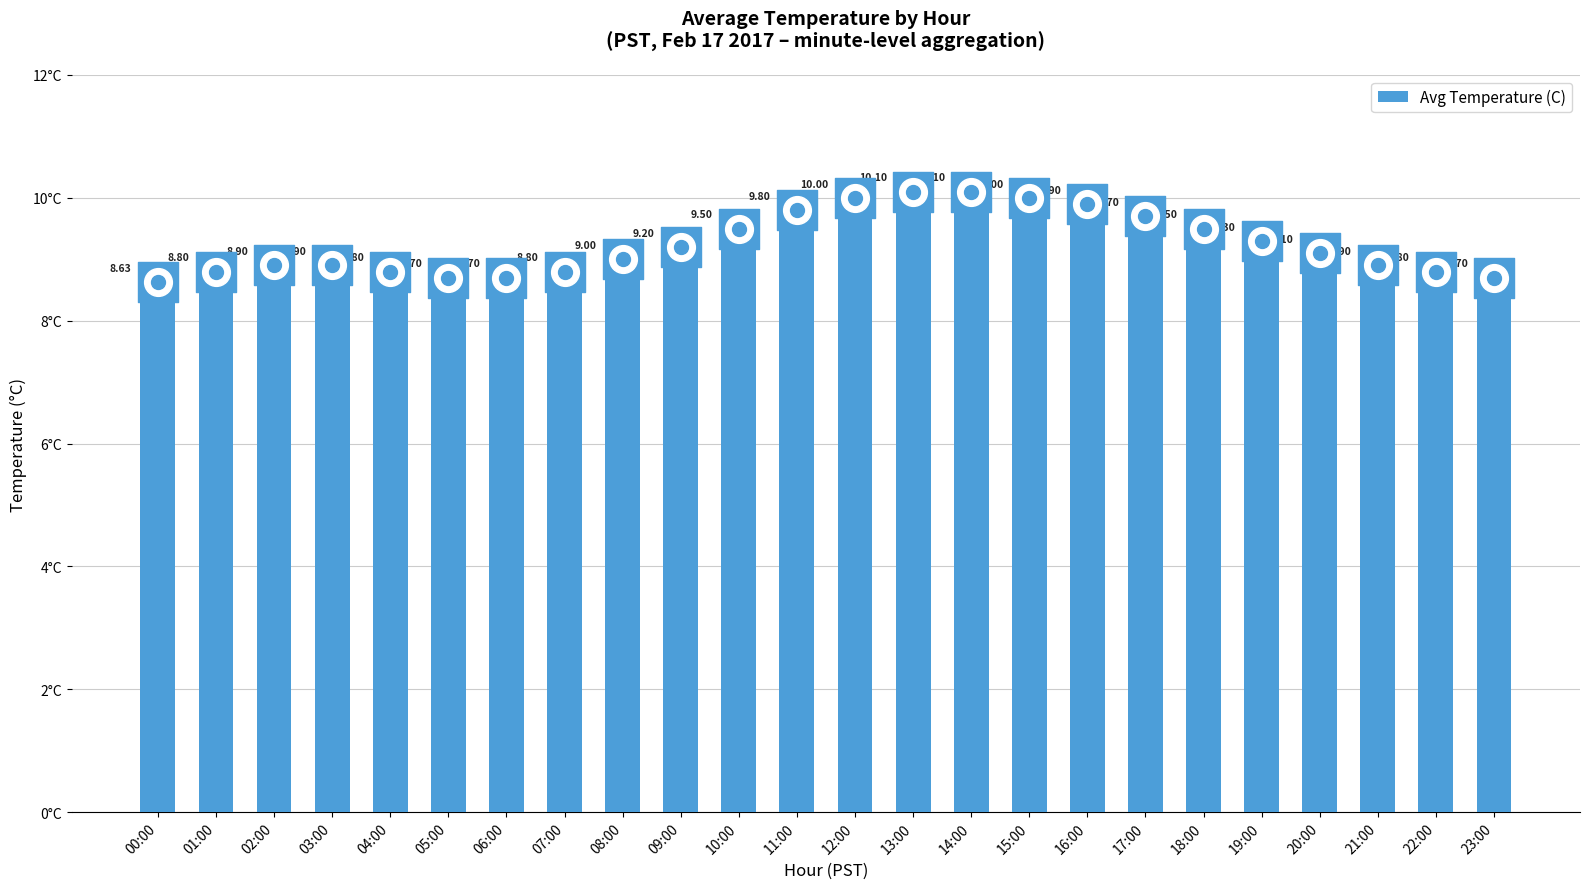

Between 00:00 and 11:00, which is larger?

11:00